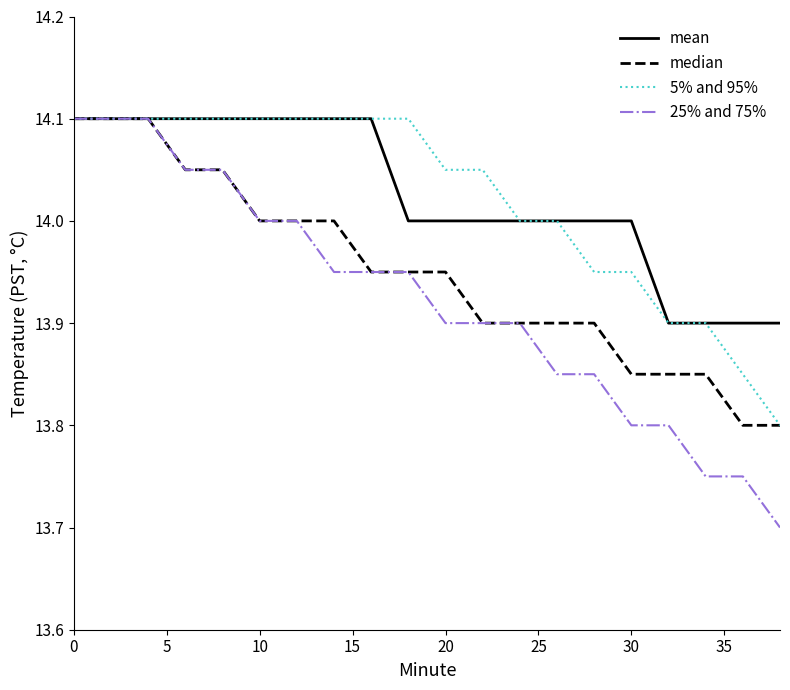

Which series has the widest spread of values?

25% and 75%